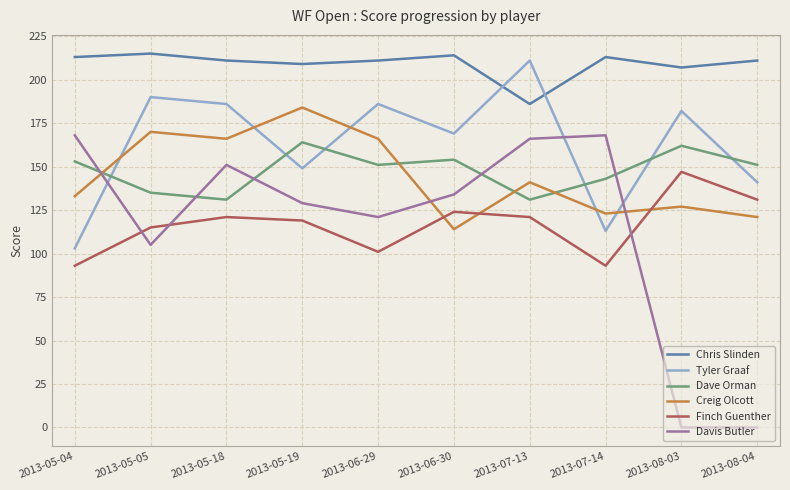

Count the number of categories in the chart.

10